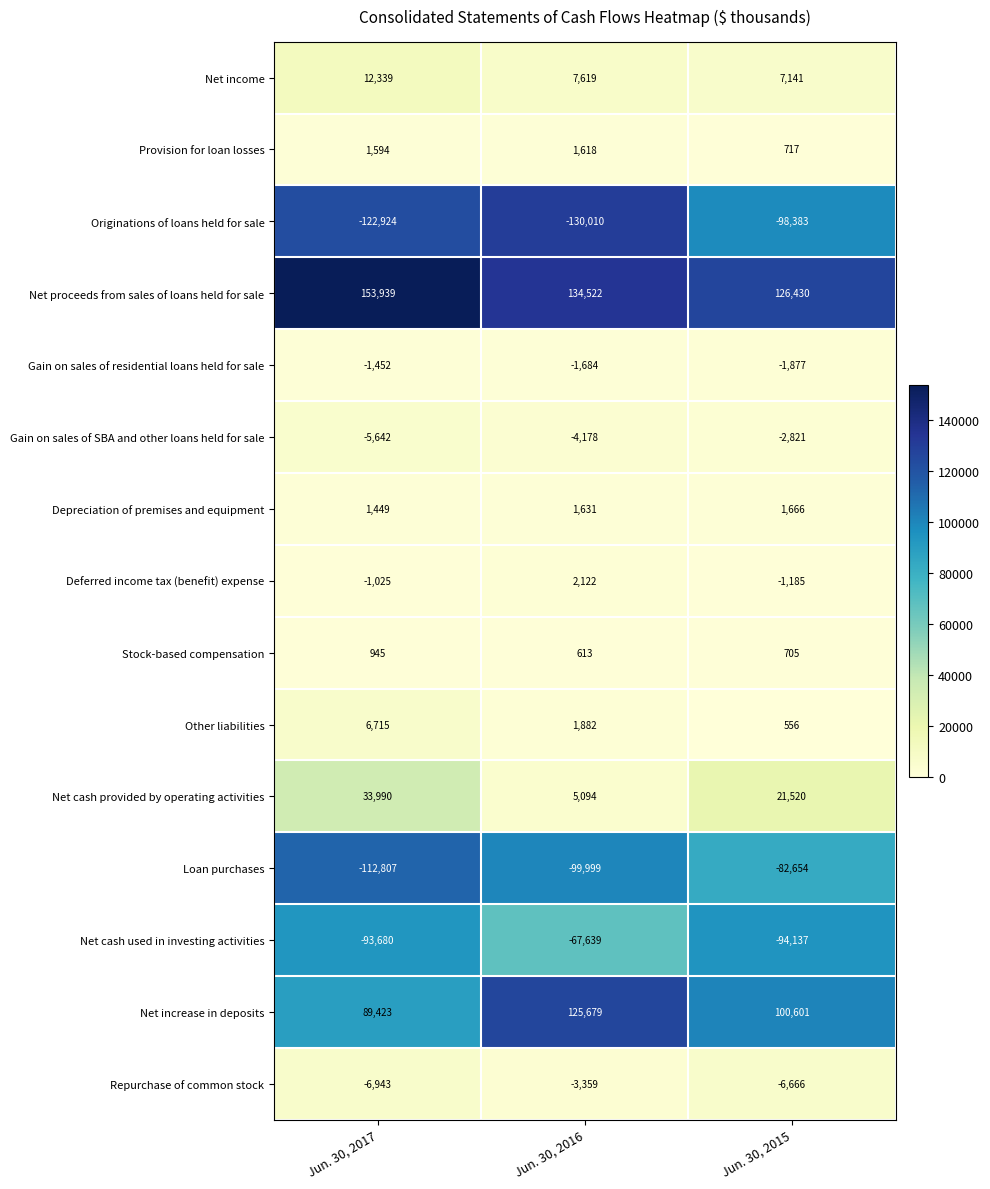

Between Jun. 30, 2016 and Jun. 30, 2015, which series saw the biggest shift?

Originations of loans held for sale